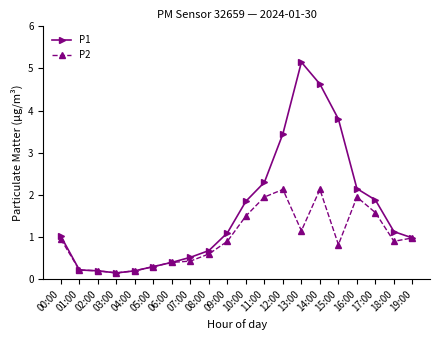

What position from the right is 16:00?

4